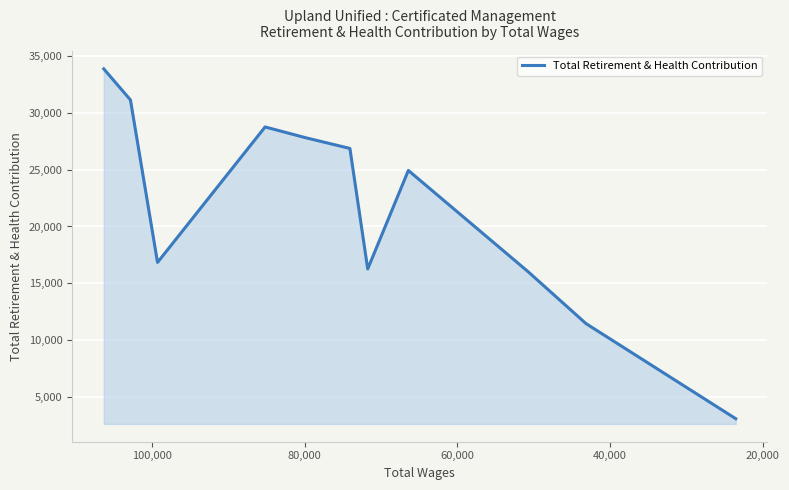

Count the number of categories in the chart.

11